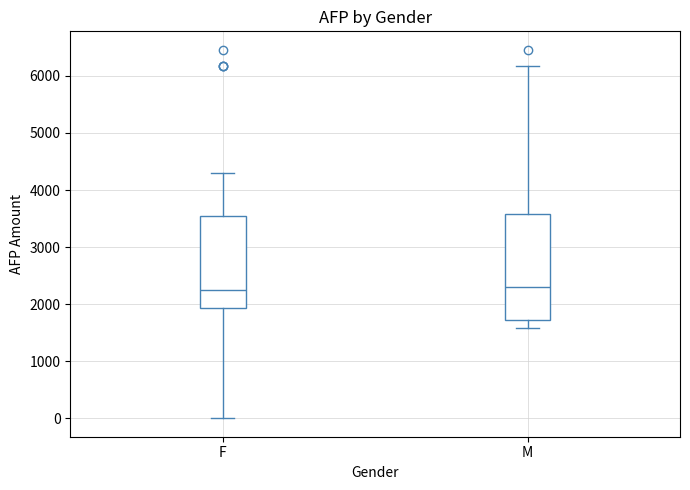

Reading left to right, read every box against the y-axis: the position of its median line, the range the box covers, and the ends of its whiskers. The values are not printed on the chart, so give them approximately, as read against the axis.

F: median 2300, box 1900 to 3600, whiskers 0 to 4300
M: median 2300, box 1700 to 3600, whiskers 1600 to 6200